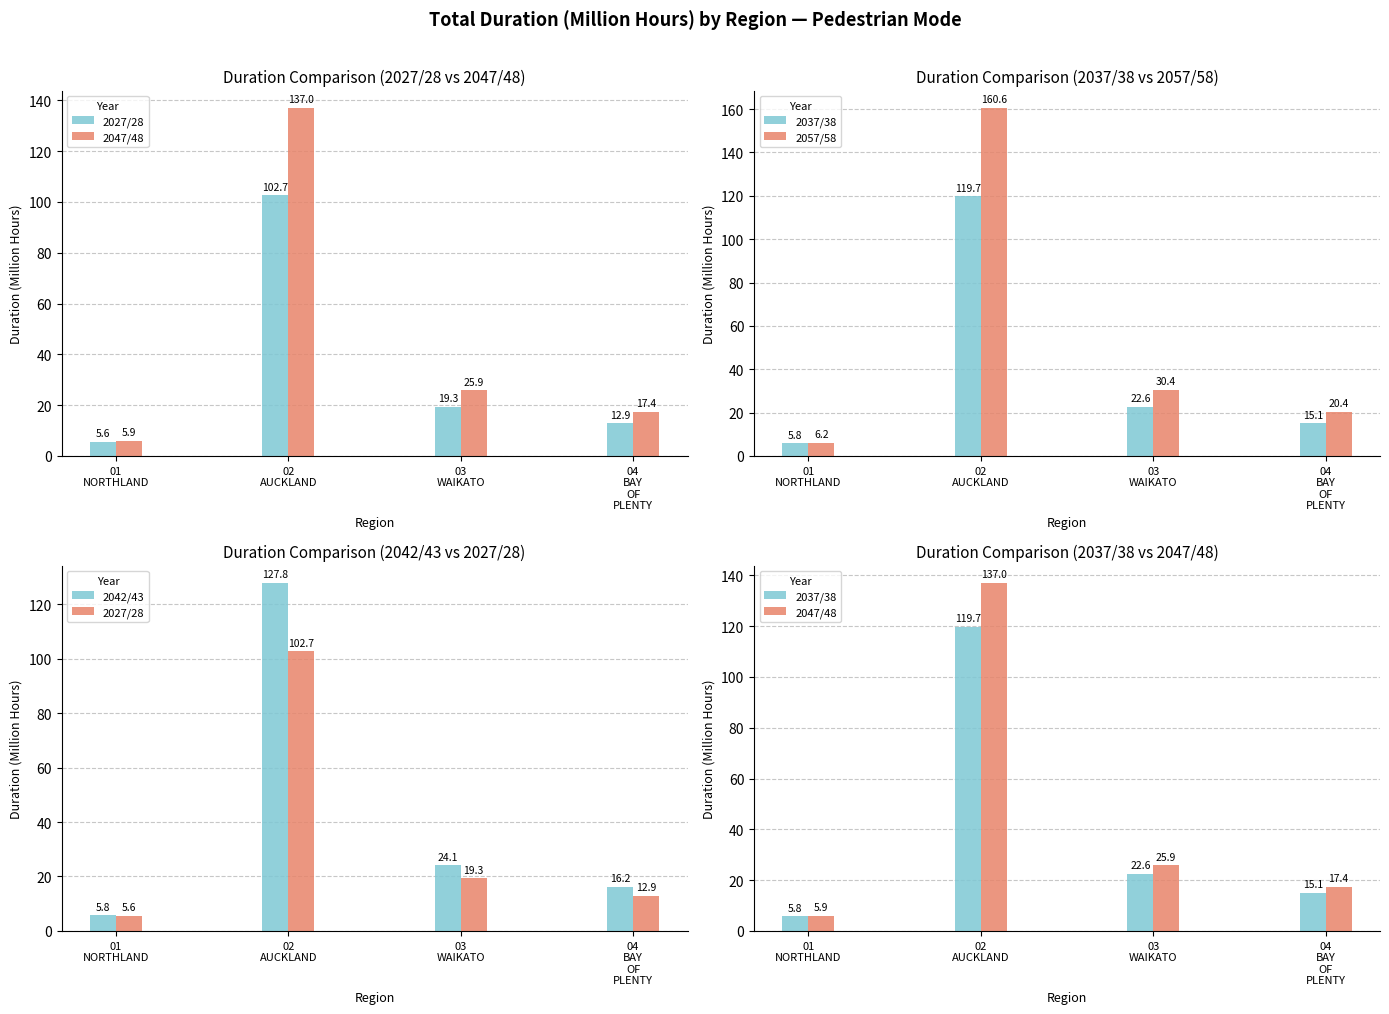

At 02
AUCKLAND, list the series in order from smallest to largest.

2027/28, 2037/38, 2042/43, 2047/48, 2057/58